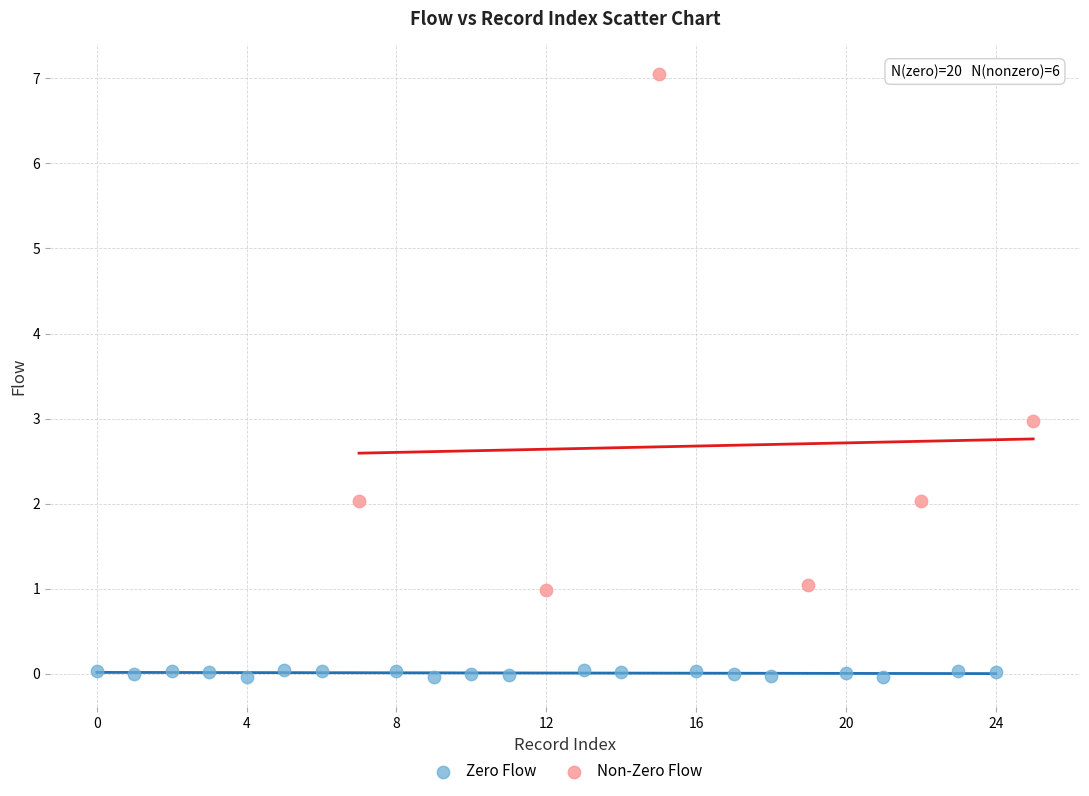

Which series contains the highest Y value?

Non-Zero Flow